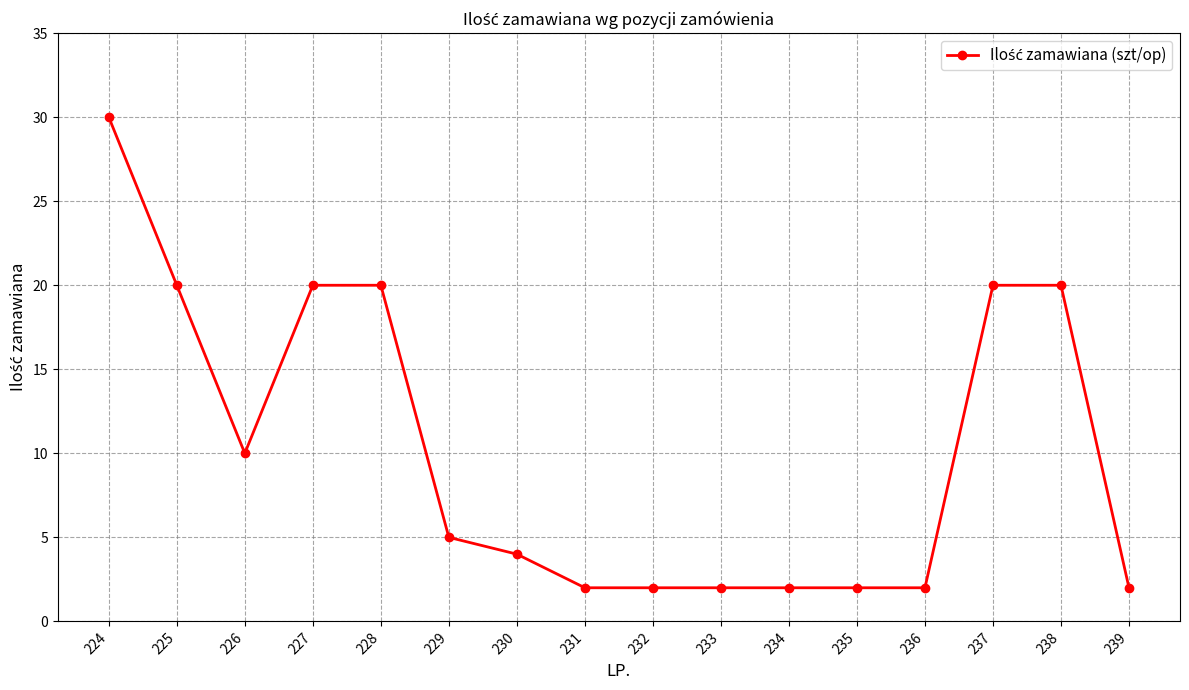

Approximately how many times larger is the value at 235 compared to 232?

1.0